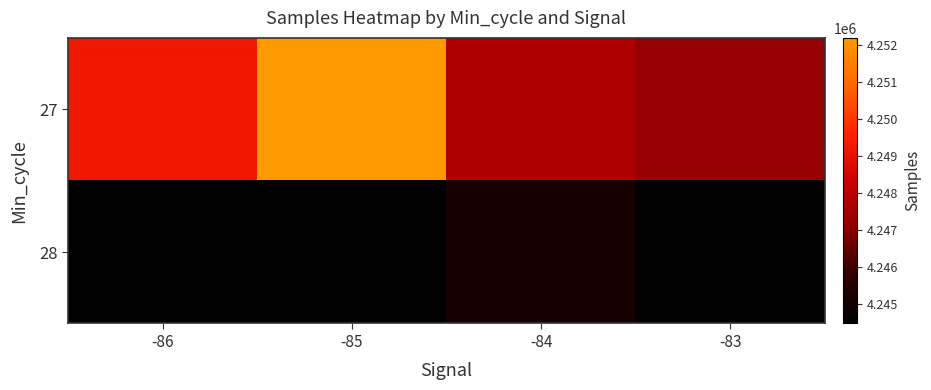

Which category has the lowest value in the 27 series?

-83